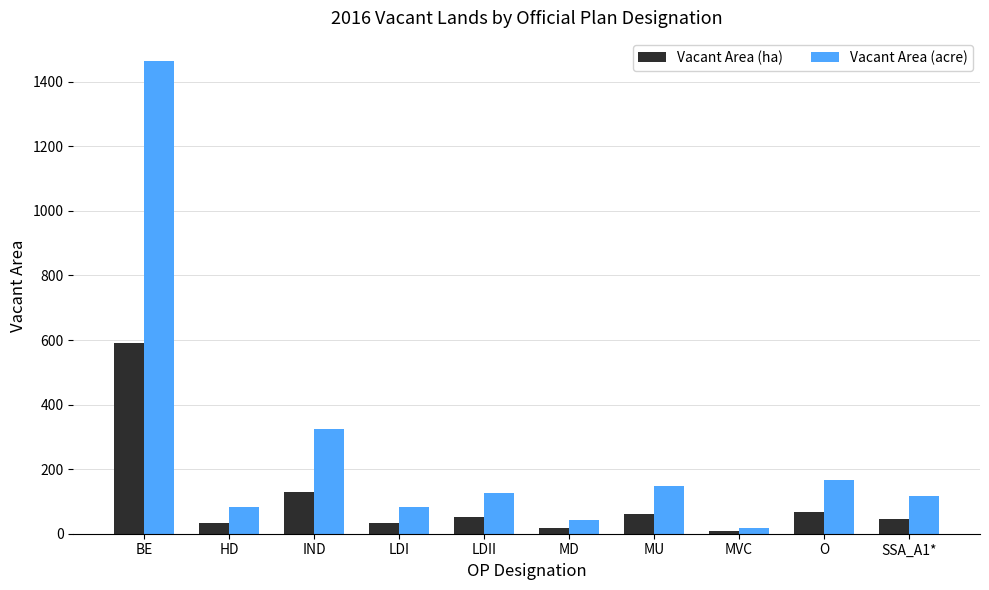

The value of Vacant Area (acre) at MU is 148.8. True or false?

True